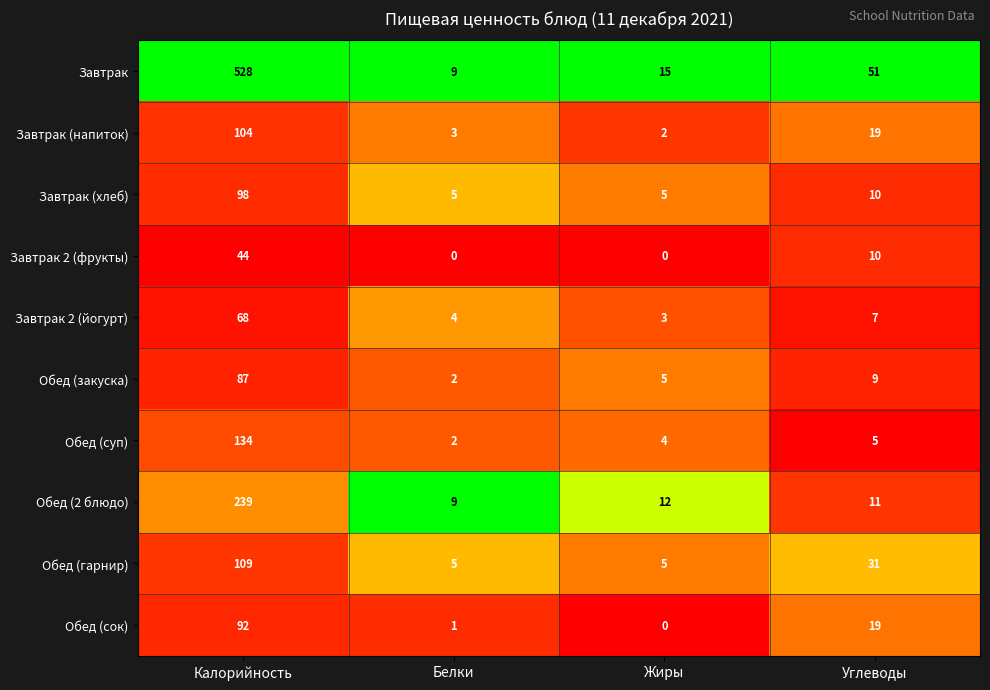

What is the difference between the maximum and second lowest values in the Обед (2 блюдо) series?

228